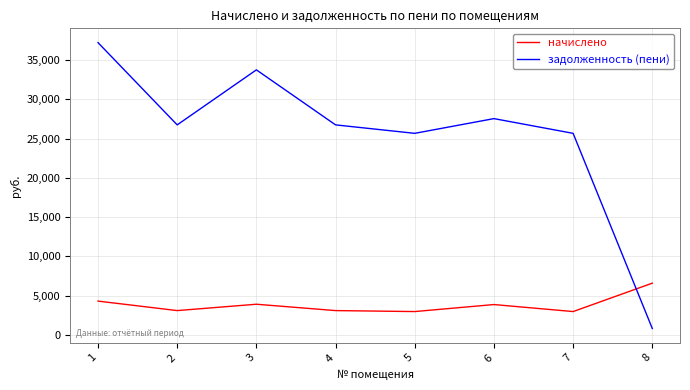

What is the spread (max minus min) of values at 1?

32921.0